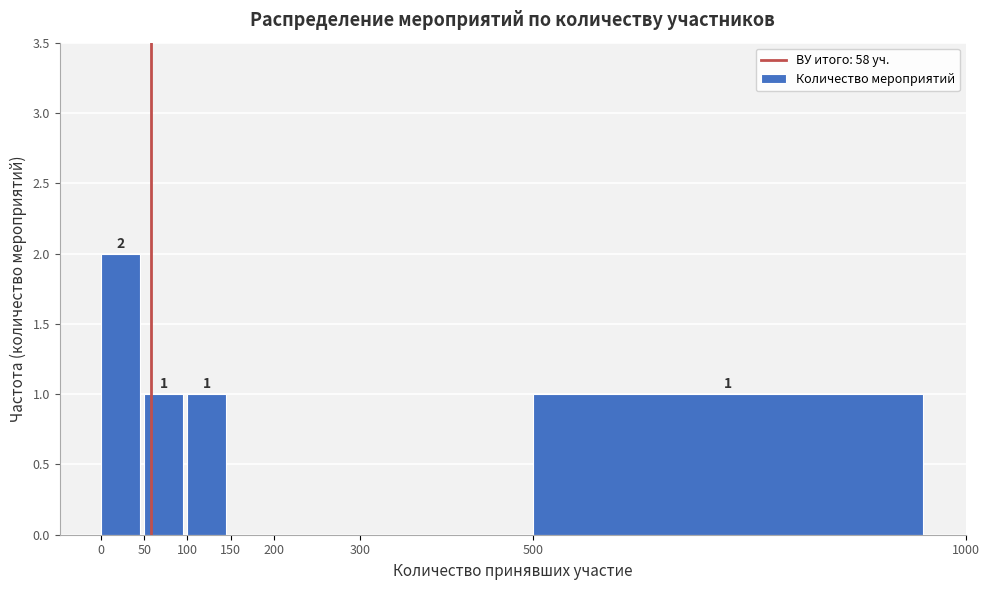

Over which range of the x-axis is the bar tallest?

0 to 50